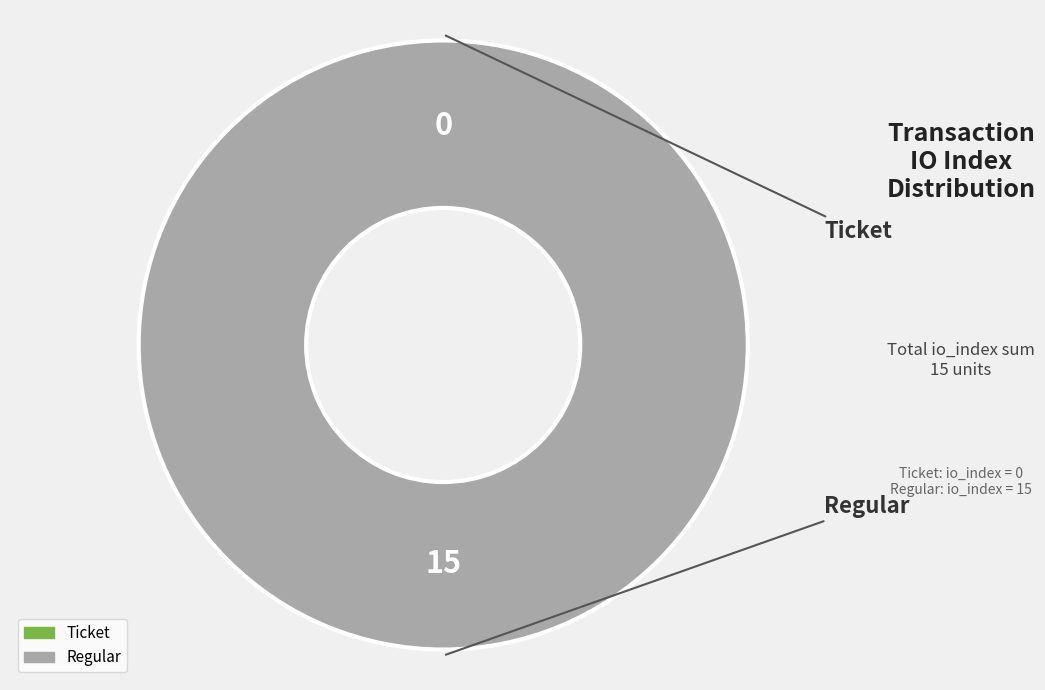

How many segments does this pie chart have?

2